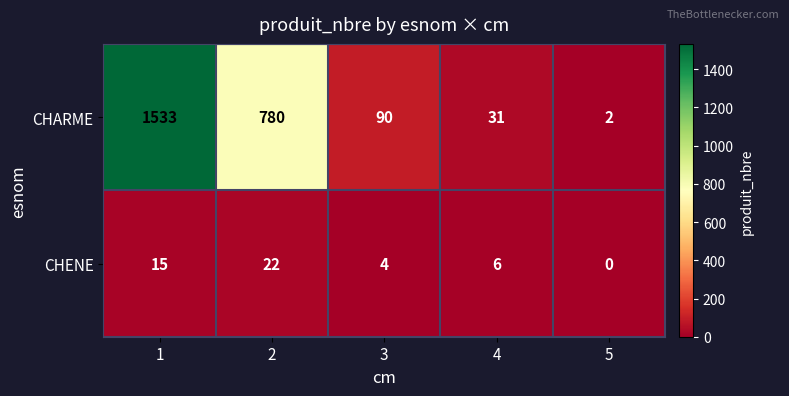

Reading left to right, what are all the values shown in this chart?

CHARME: 1=1533	2=780	3=90	4=31	5=2
CHENE: 1=15	2=22	3=4	4=6	5=0